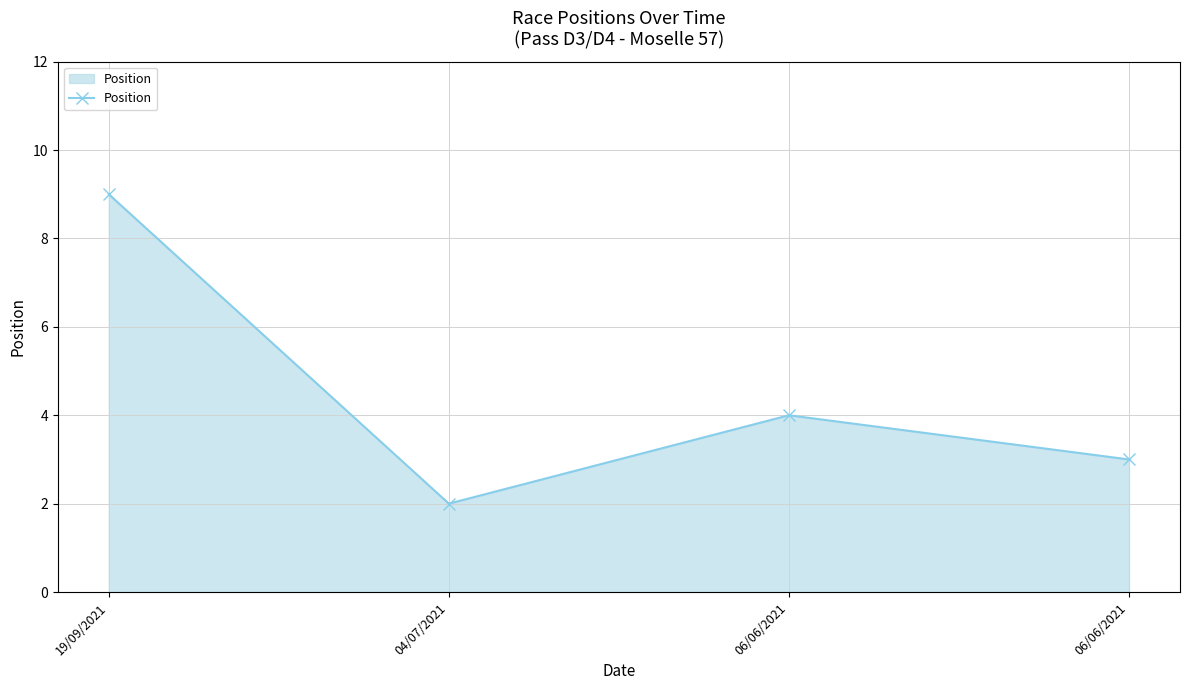

Rank the categories by value from lowest to highest.

04/07/2021, 06/06/2021, 06/06/2021, 19/09/2021